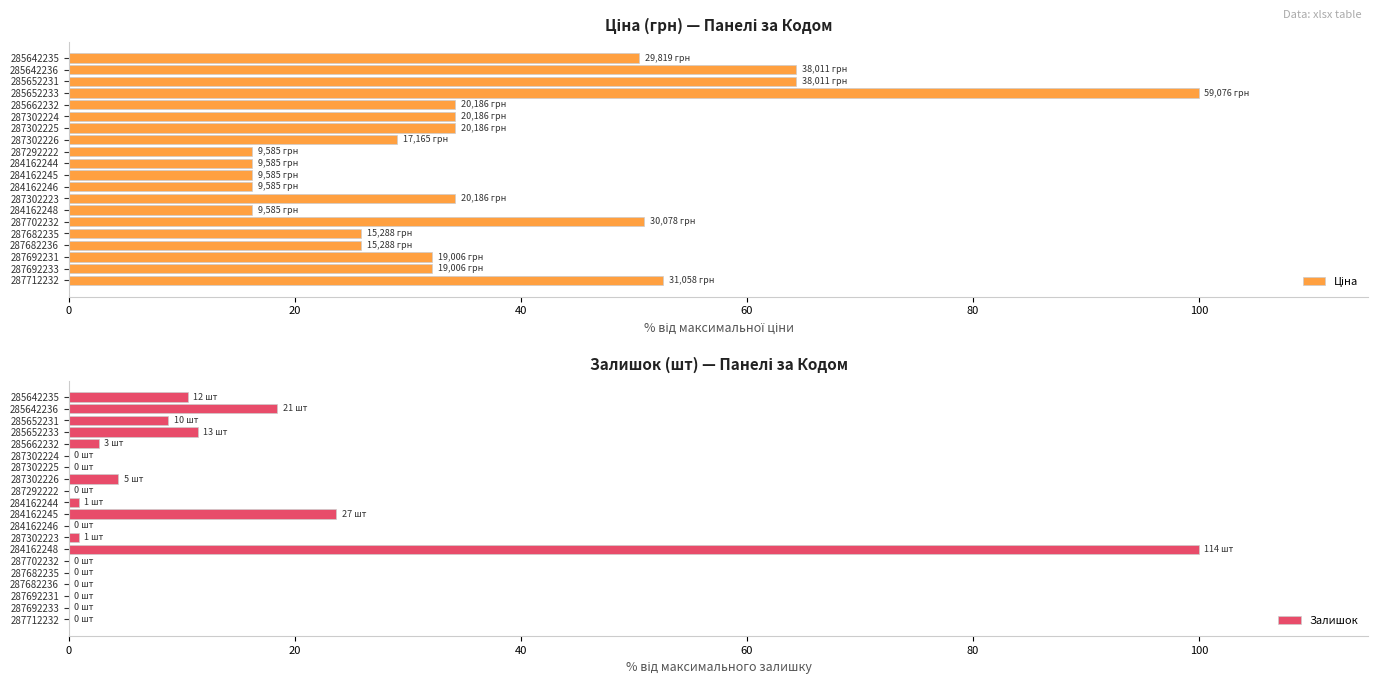

What is the difference between the maximum and minimum values in the Залишок series?

100.0